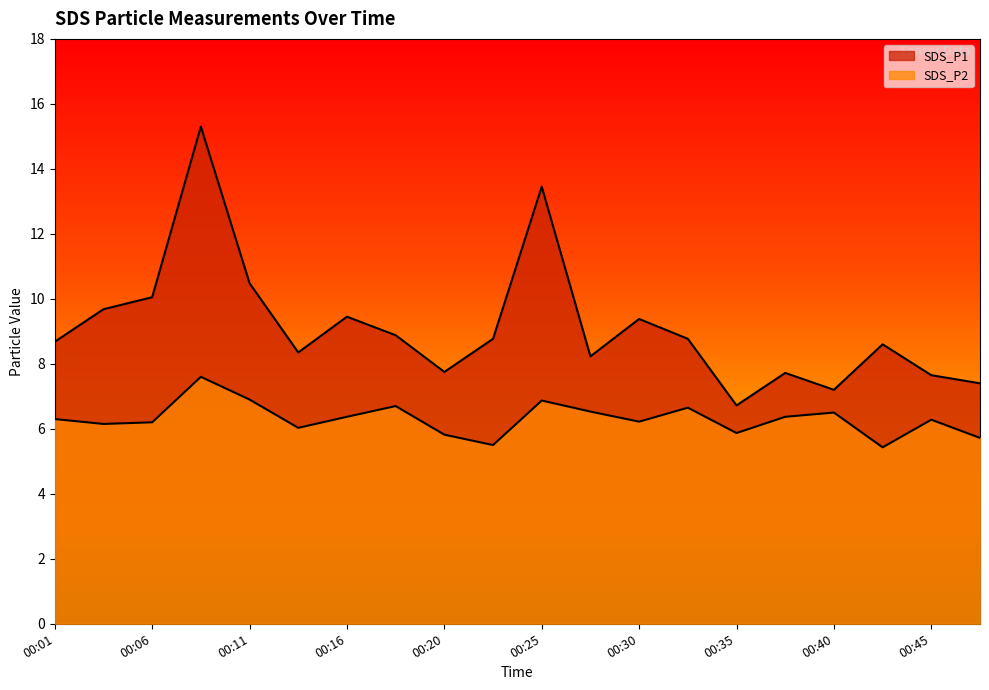

In SDS_P2, how many points are higher than both neighbors (excluding endpoints)?

6